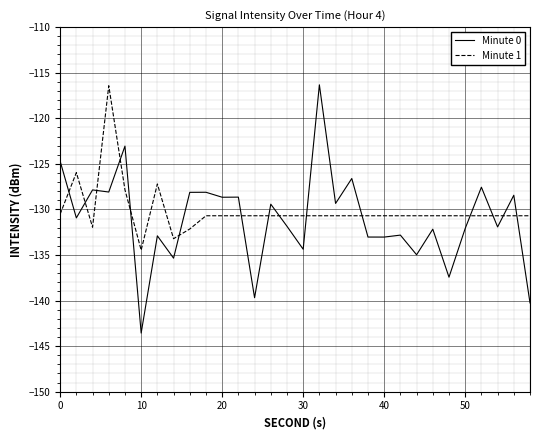

Which series has the largest range (max minus min)?

Minute 0